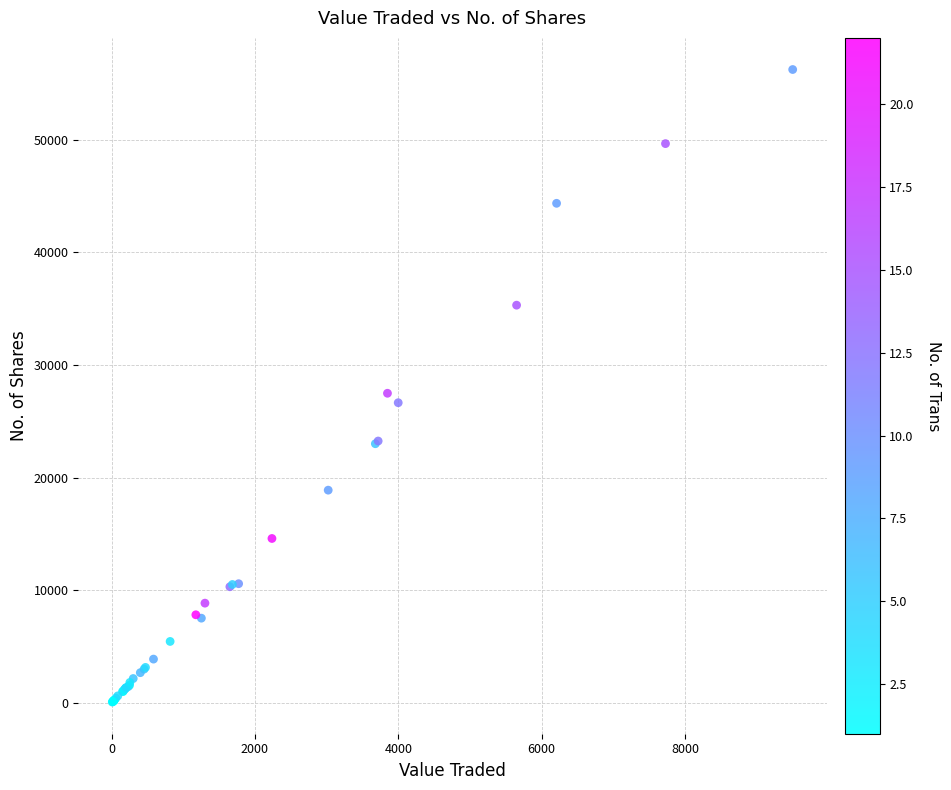

What Y value in the scatter plot is closest to 28143?

27481